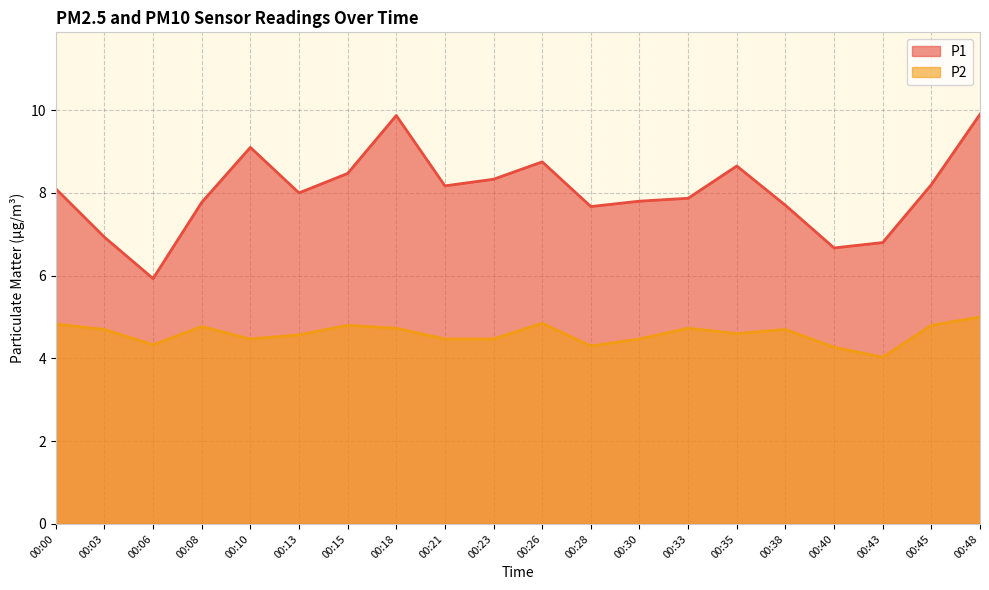

What is the average value of the P1 series?

8.0